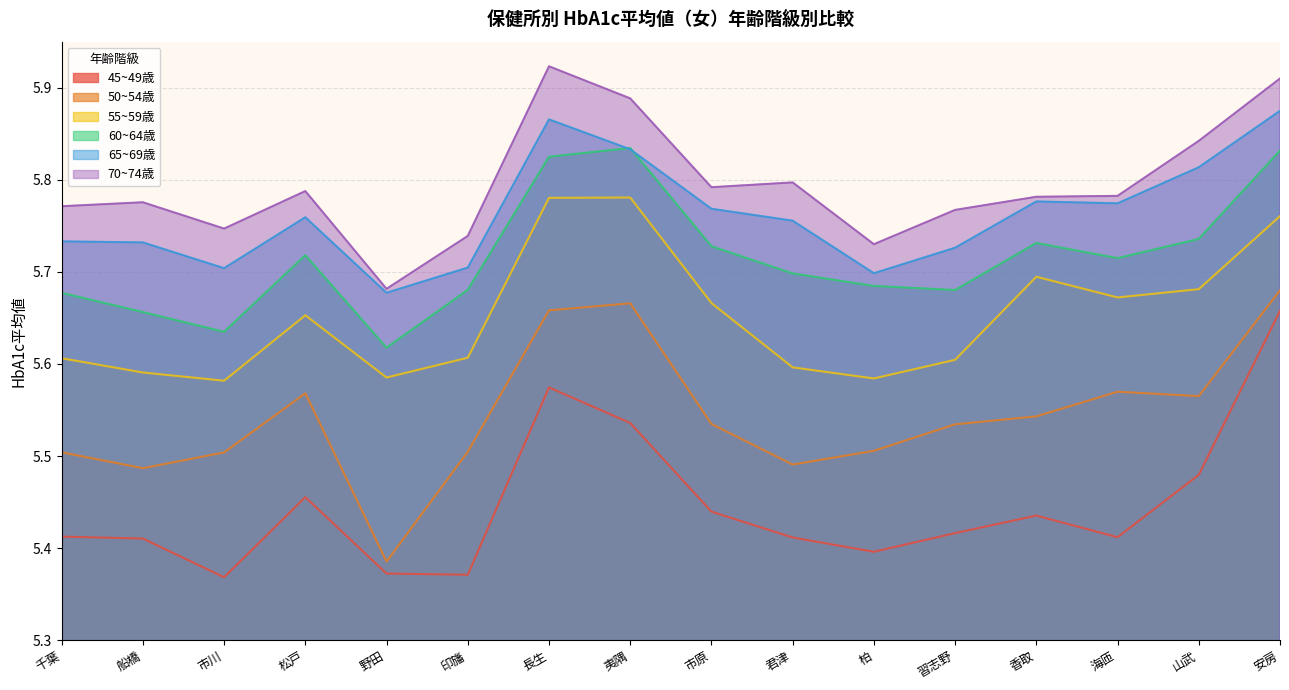

What is the maximum value shown in the chart?

5.9